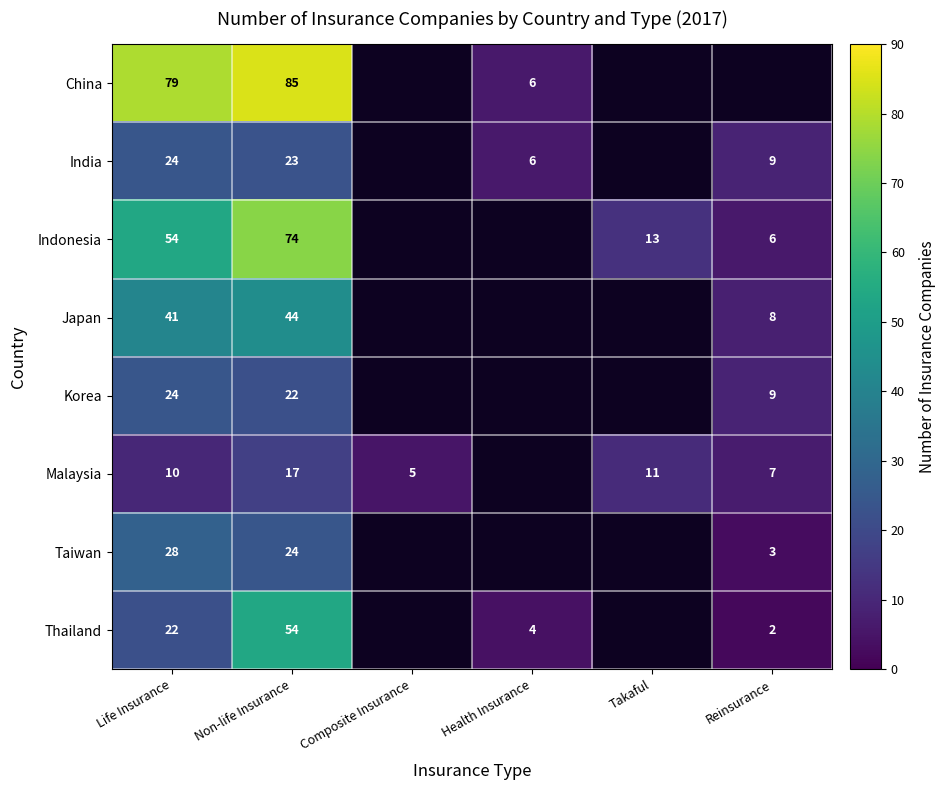

Is it true that Korea equals 9 at Reinsurance?

True